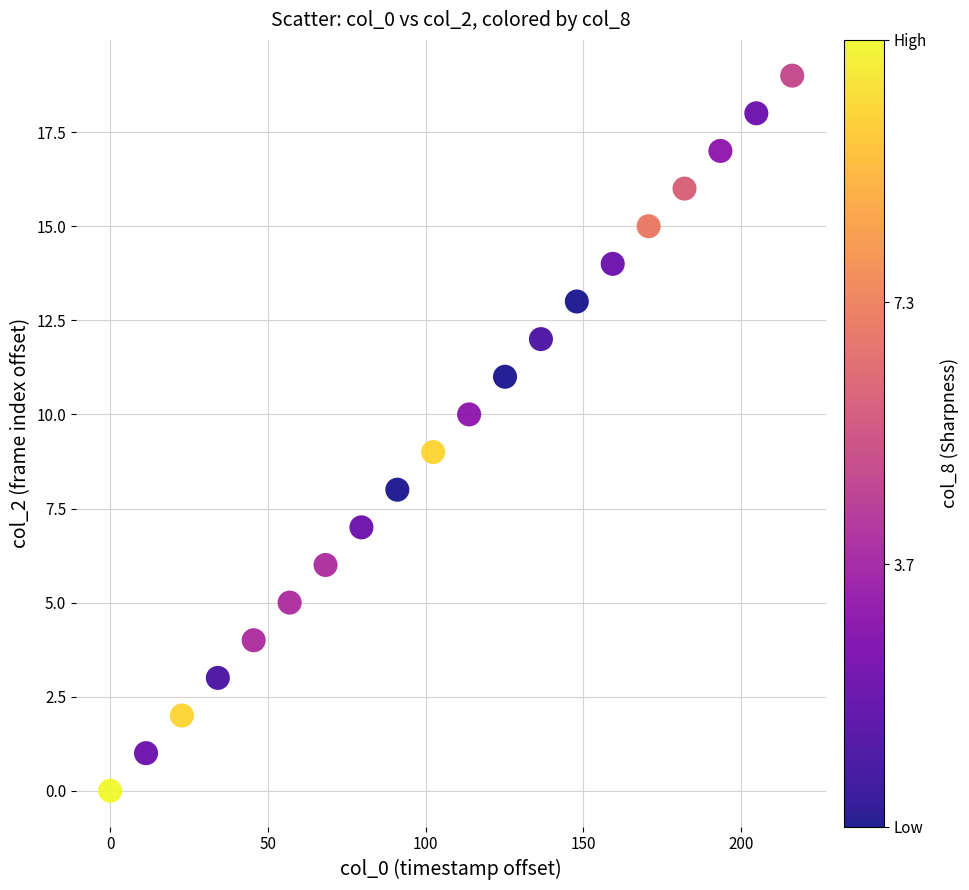

What is the range of Y values (max minus min)?

19